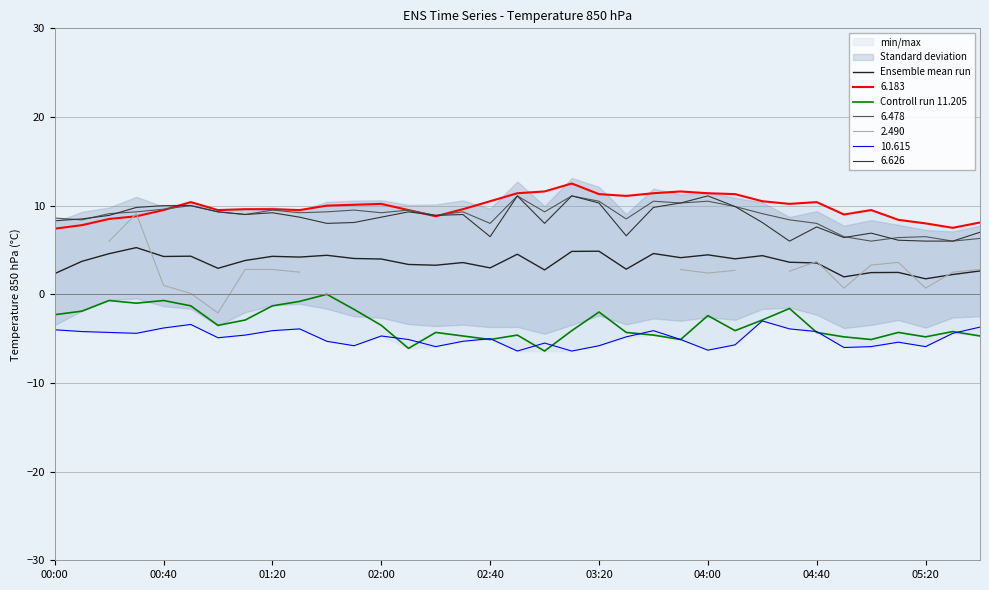

What is the lowest value of the Ensemble mean run series?

1.7